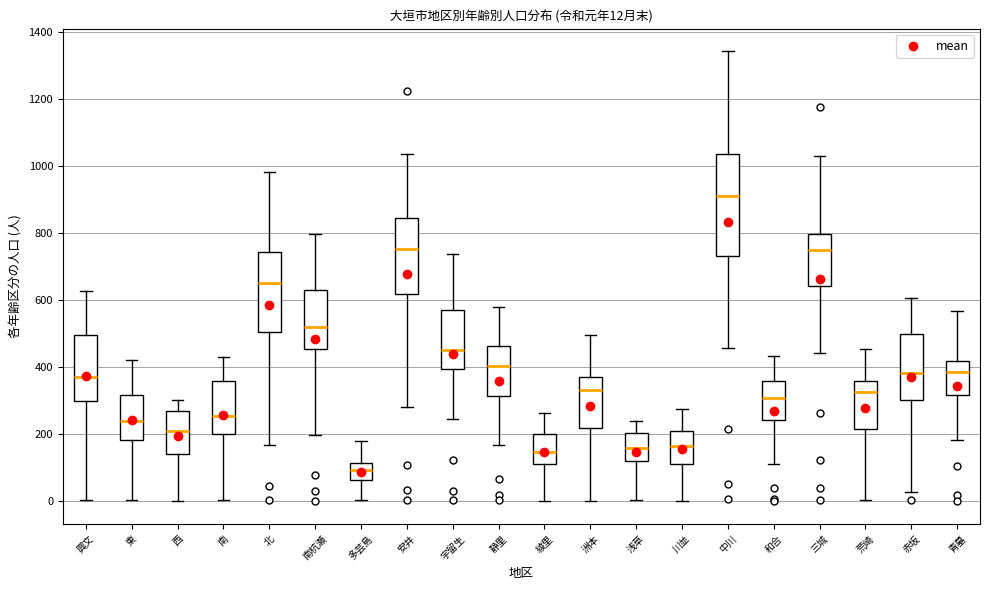

Which box has the highest median line?

中川